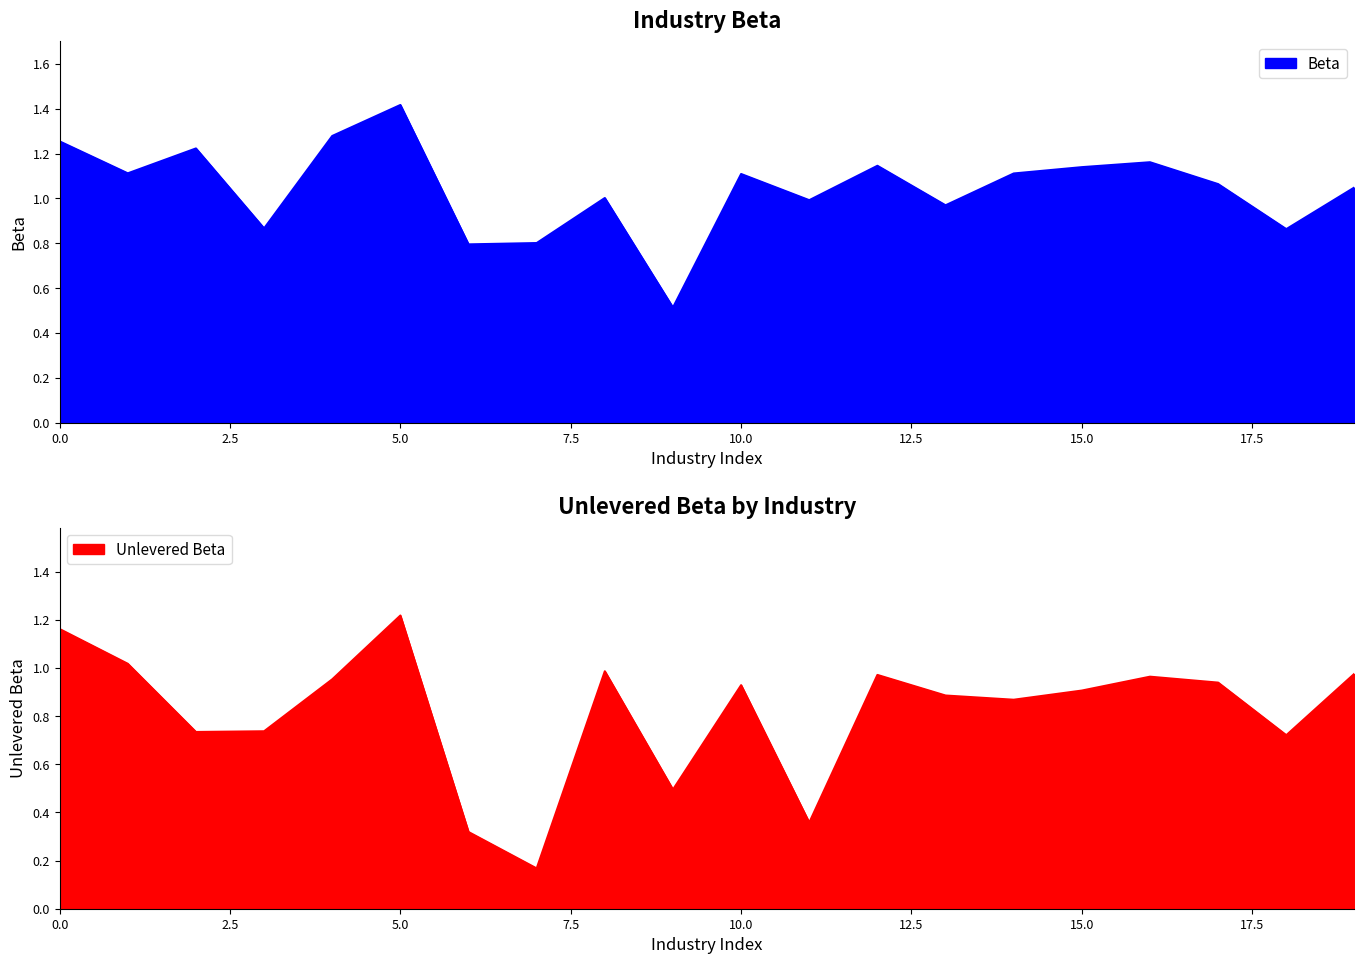

Between 7 and 15, which series saw the biggest shift?

Unlevered_beta